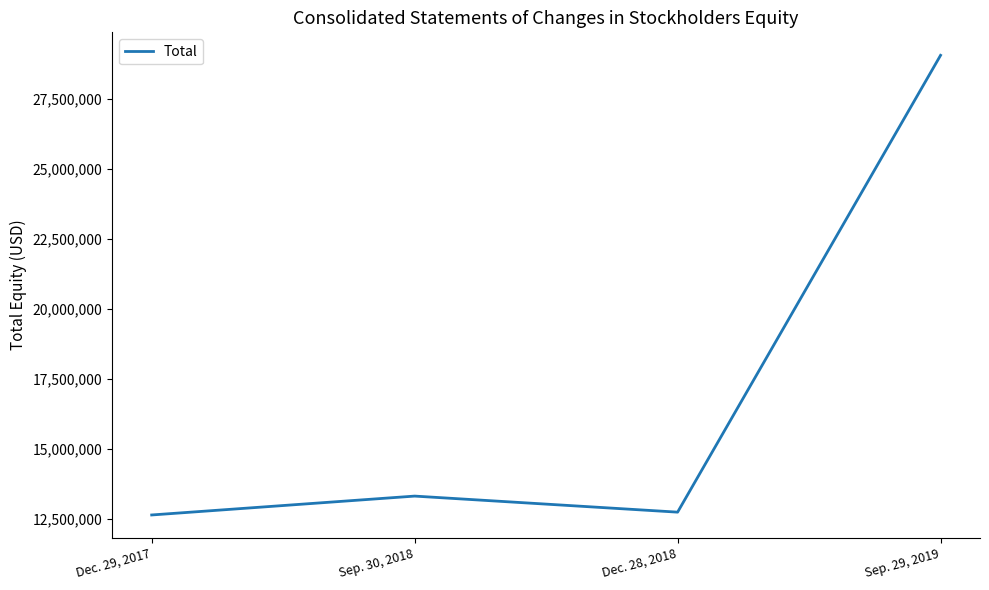

List the labels in order of value, smallest first.

Dec. 29, 2017, Dec. 28, 2018, Sep. 30, 2018, Sep. 29, 2019